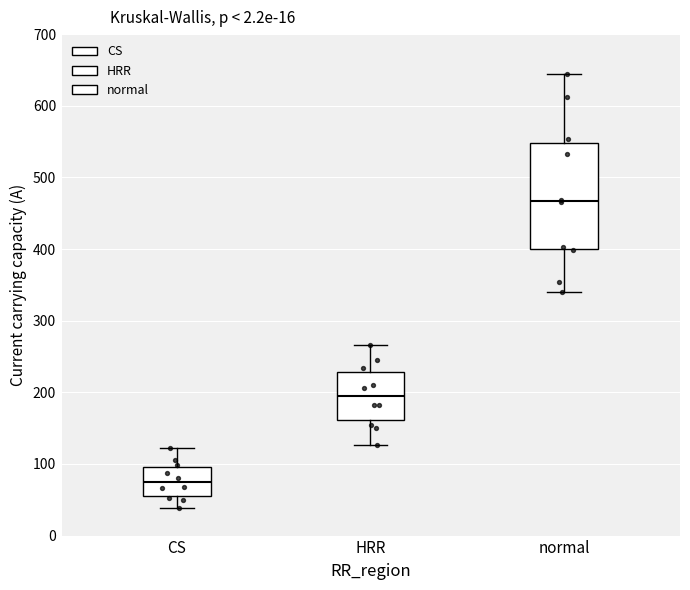

Comparing the boxes themselves (not the whiskers), which one is the tallest?

normal